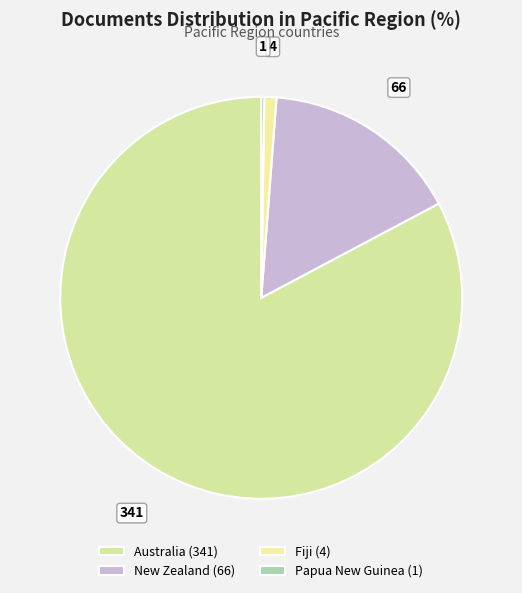

What is the change in value from New Zealand to Fiji?

-62